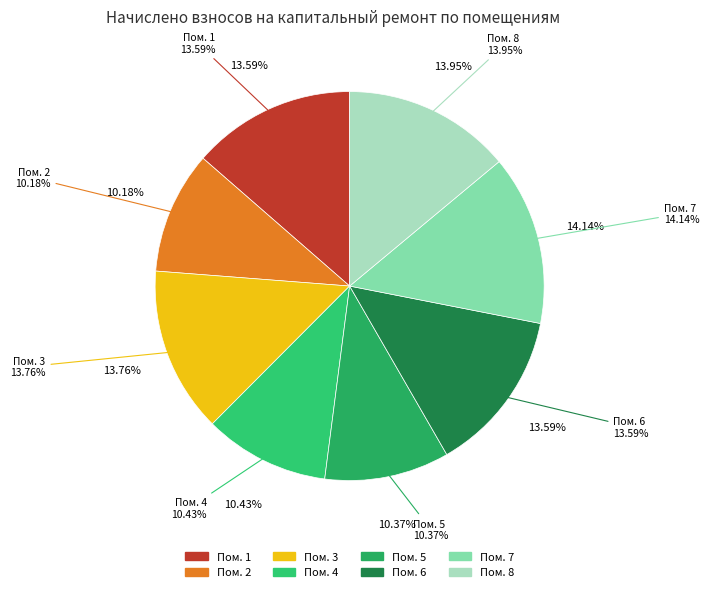

True or false: 5 accounts for 19% of the total.

False